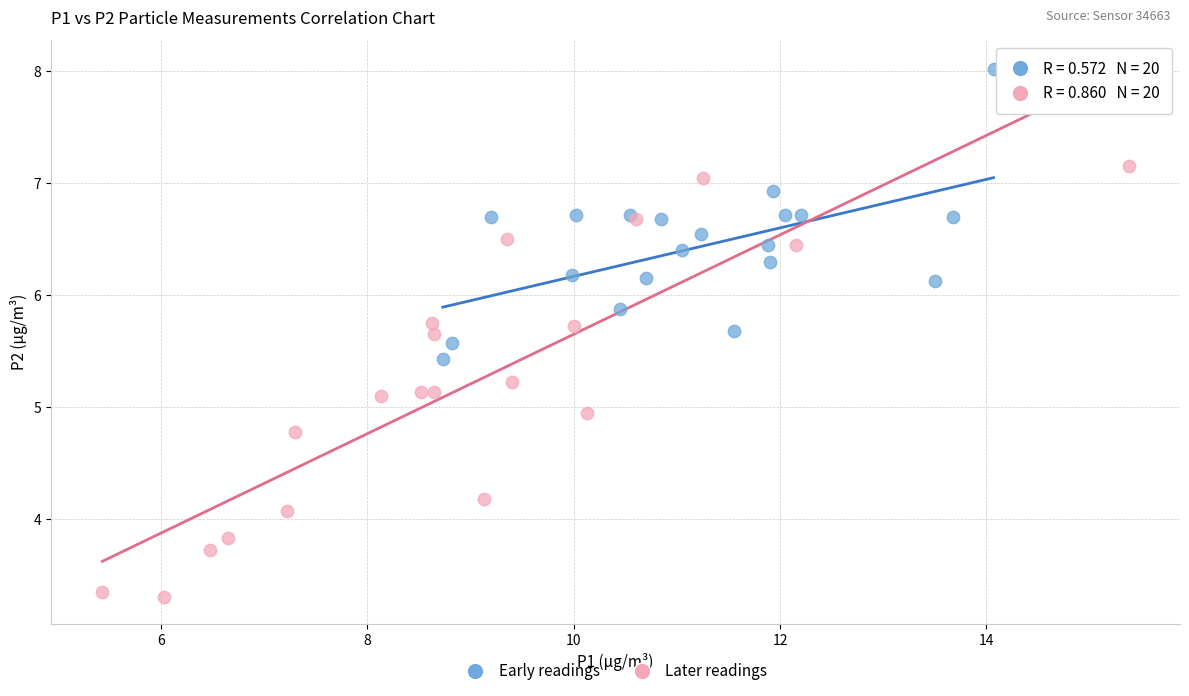

Which series has the largest Y range (max minus min)?

Later readings